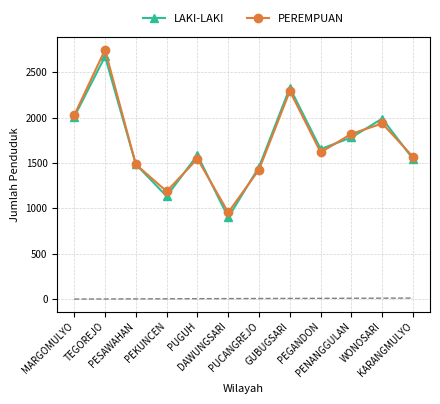

What is the difference between the LAKI-LAKI values at MARGOMULYO and DAWUNGSARI?

1108